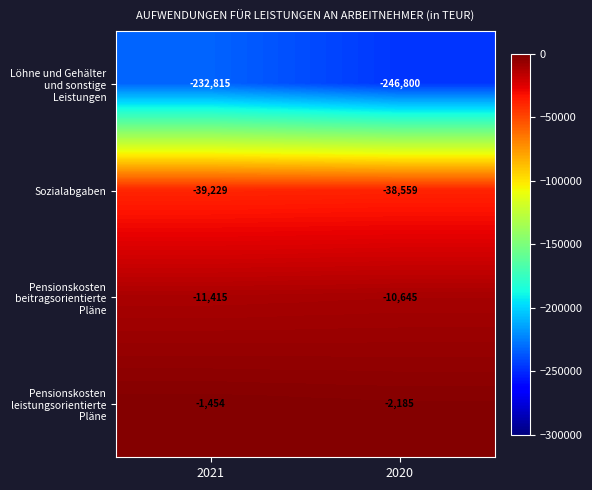

Which series has the largest range (max minus min)?

Löhne und Gehälter und sonstige Leistungen